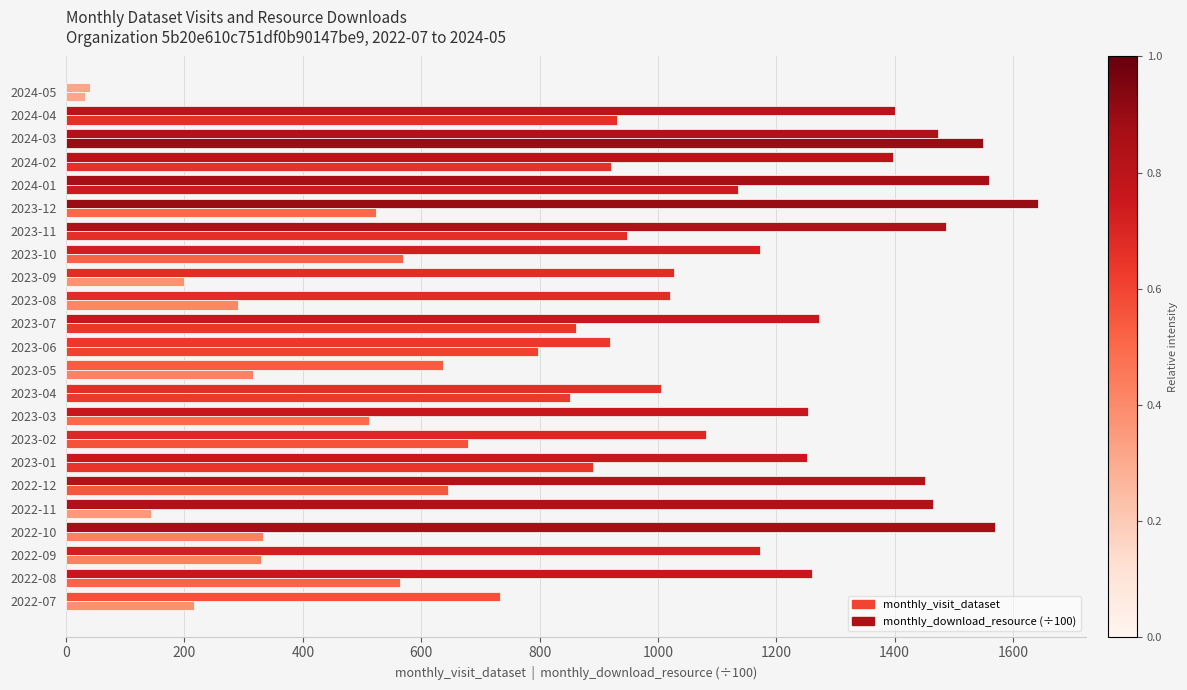

How many series are shown in this chart?

2